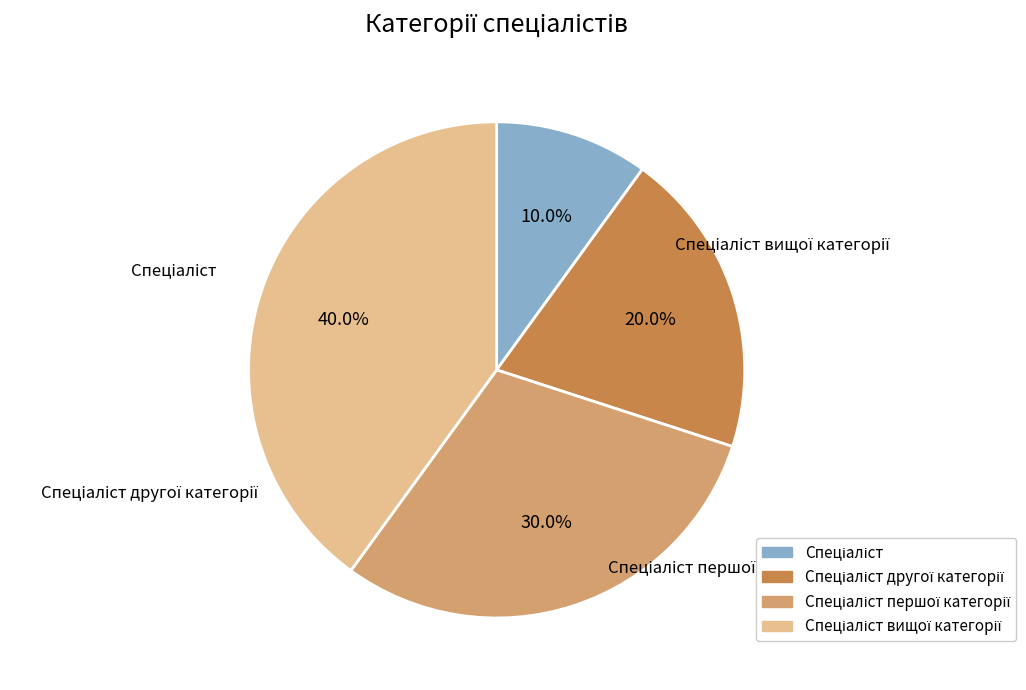

Is there any slice that represents more than half of the pie?

No